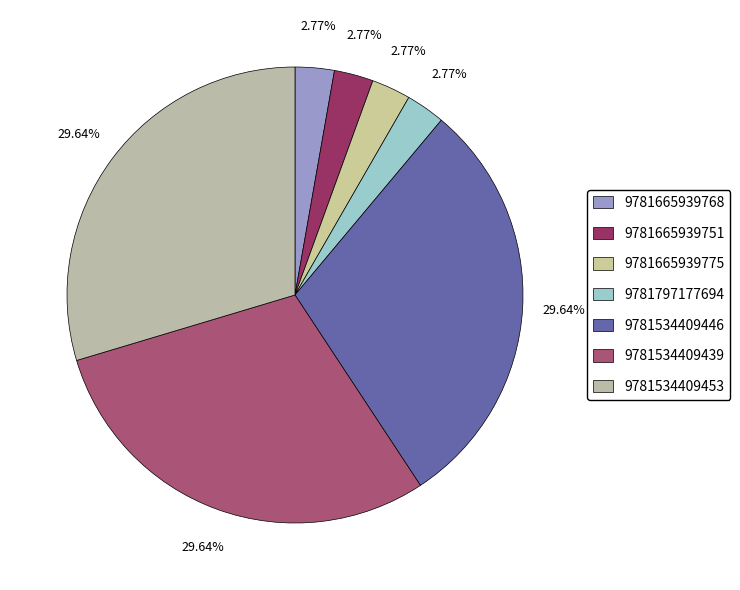

How many segments does this pie chart have?

7